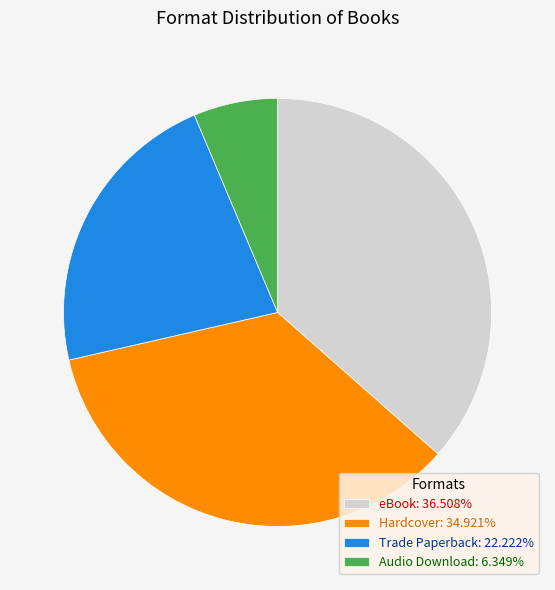

Does Hardcover: 34.921% account for over 50% of the chart?

No